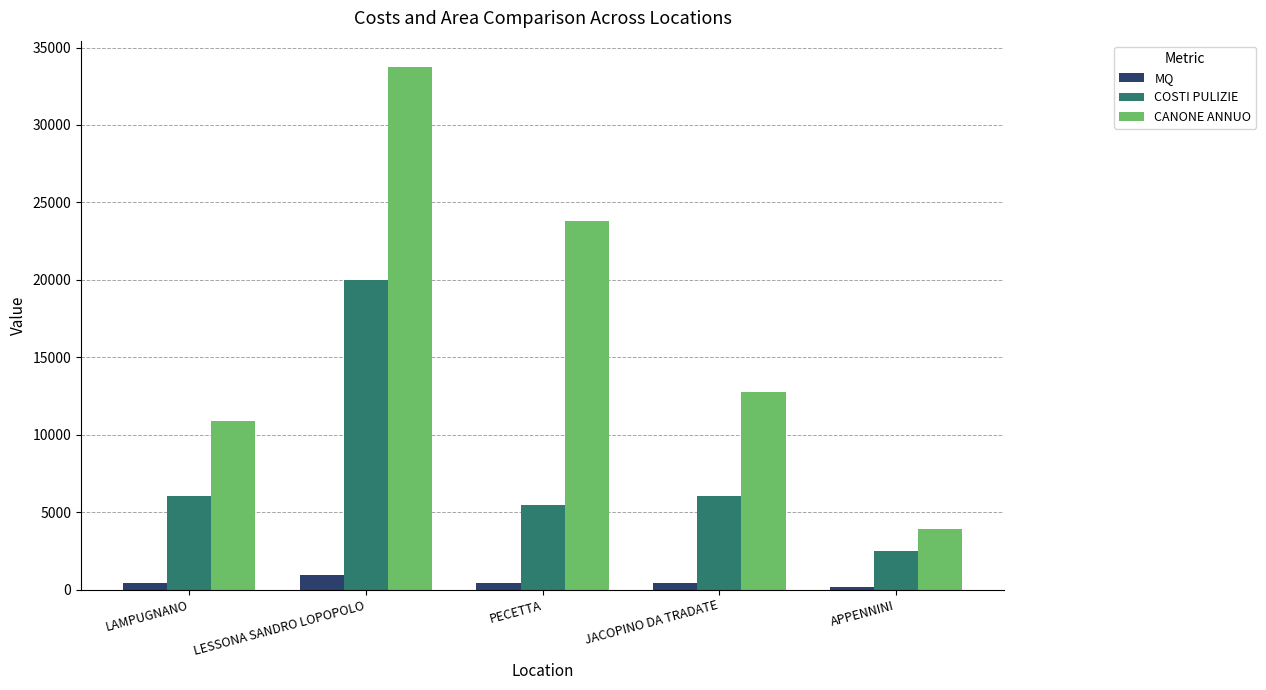

List the series in order of their overall mean, highest first.

CANONE ANNUO, COSTI PULIZIE, MQ